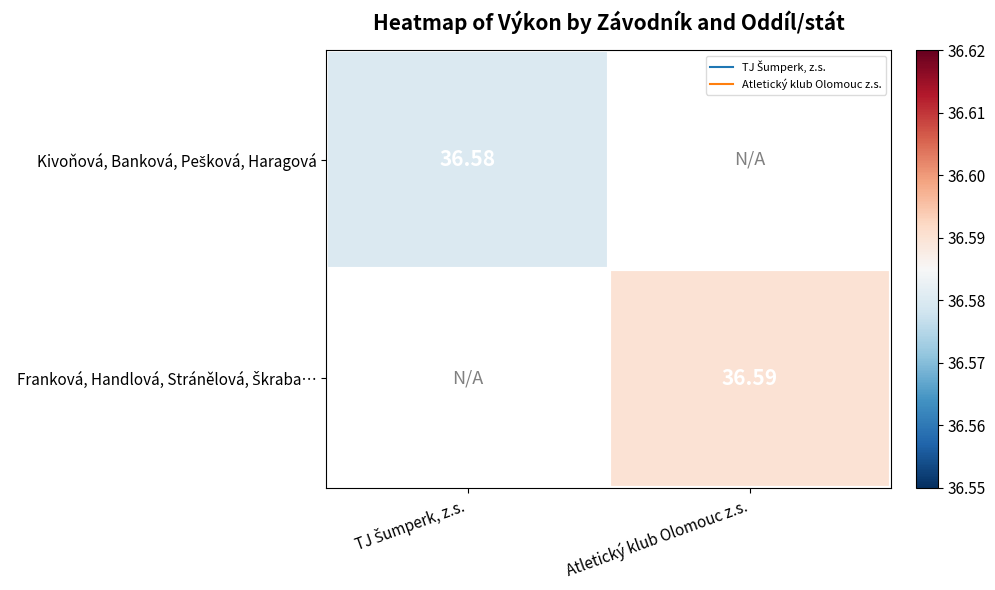

How many series are shown in this chart?

2